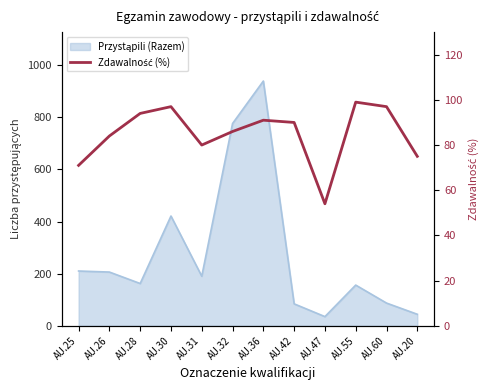

What is the label of the 11th point from the left?

AU.60